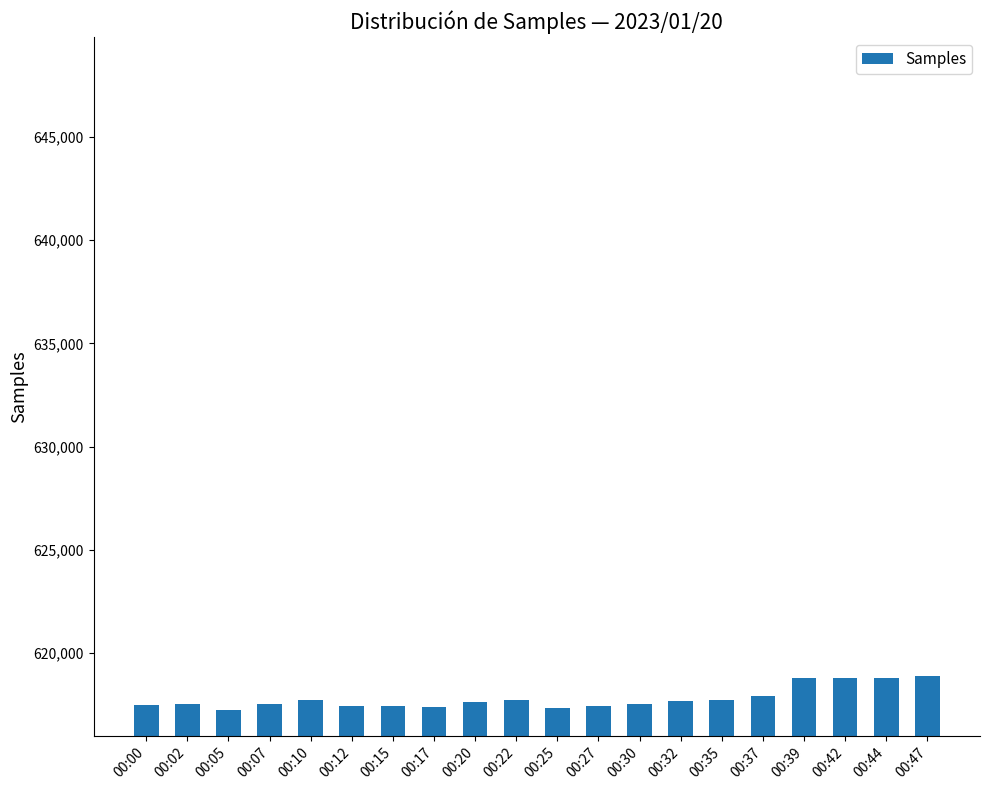

What is the ratio of the value at 00:47 to the value at 00:39?

1.0